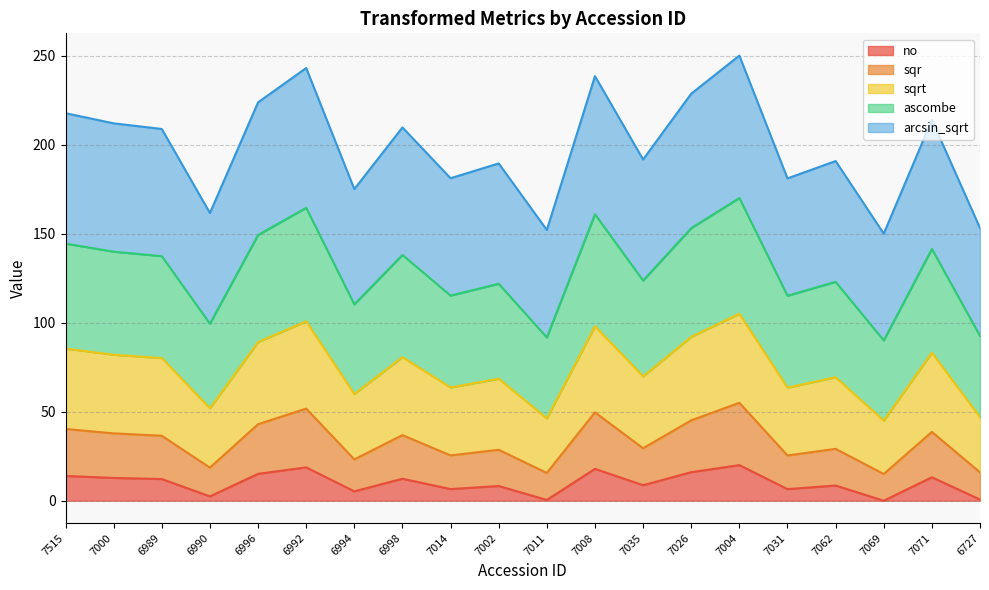

The value of no at 7031 is 6.5. True or false?

True